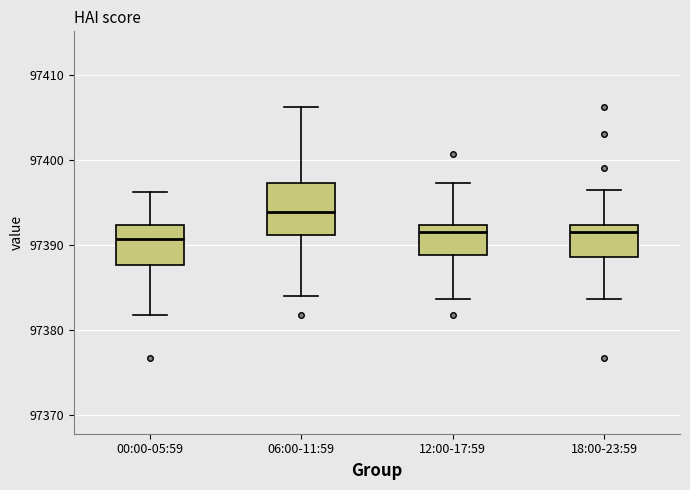

Reading left to right, read every box against the y-axis: the position of its median line, the range the box covers, and the ends of its whiskers. The values are not printed on the chart, so give them approximately, as read against the axis.

00:00-05:59: median 97391, box 97388 to 97392, whiskers 97382 to 97396
06:00-11:59: median 97394, box 97391 to 97397, whiskers 97384 to 97406
12:00-17:59: median 97391, box 97389 to 97392, whiskers 97384 to 97397
18:00-23:59: median 97391, box 97389 to 97392, whiskers 97384 to 97396